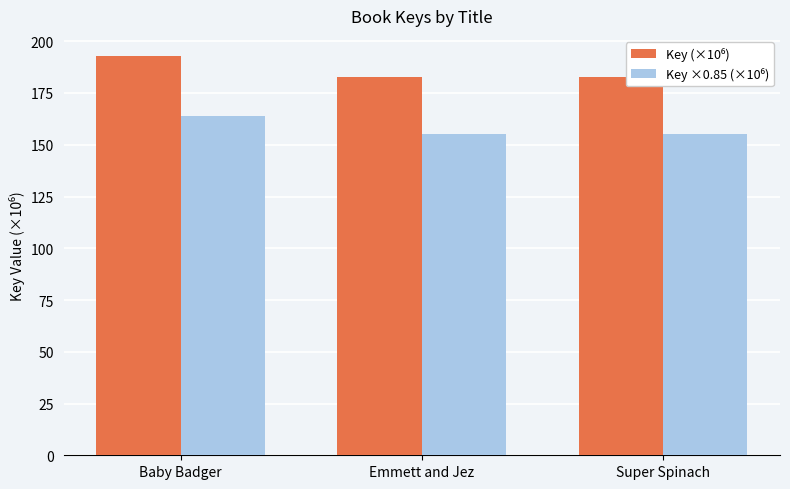

At how many categories does at least one series exceed 176?

3